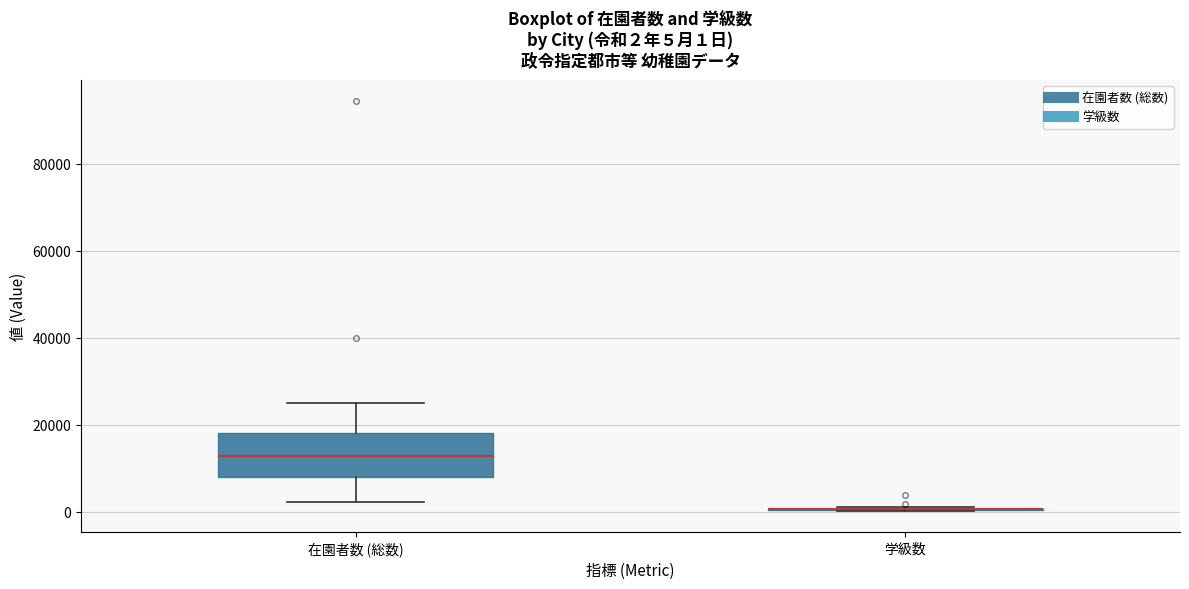

Which box is the tallest, from its lower edge to its upper edge?

在園者数 (総数)